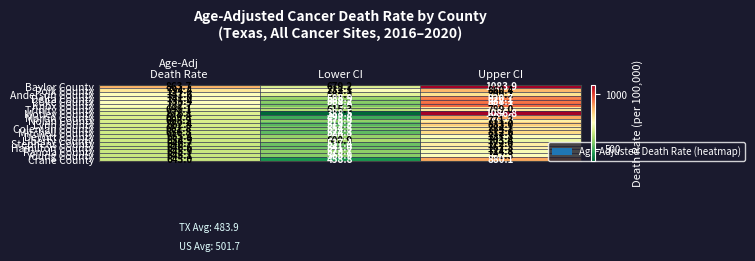

Which series has the largest total across all categories?

Baylor County